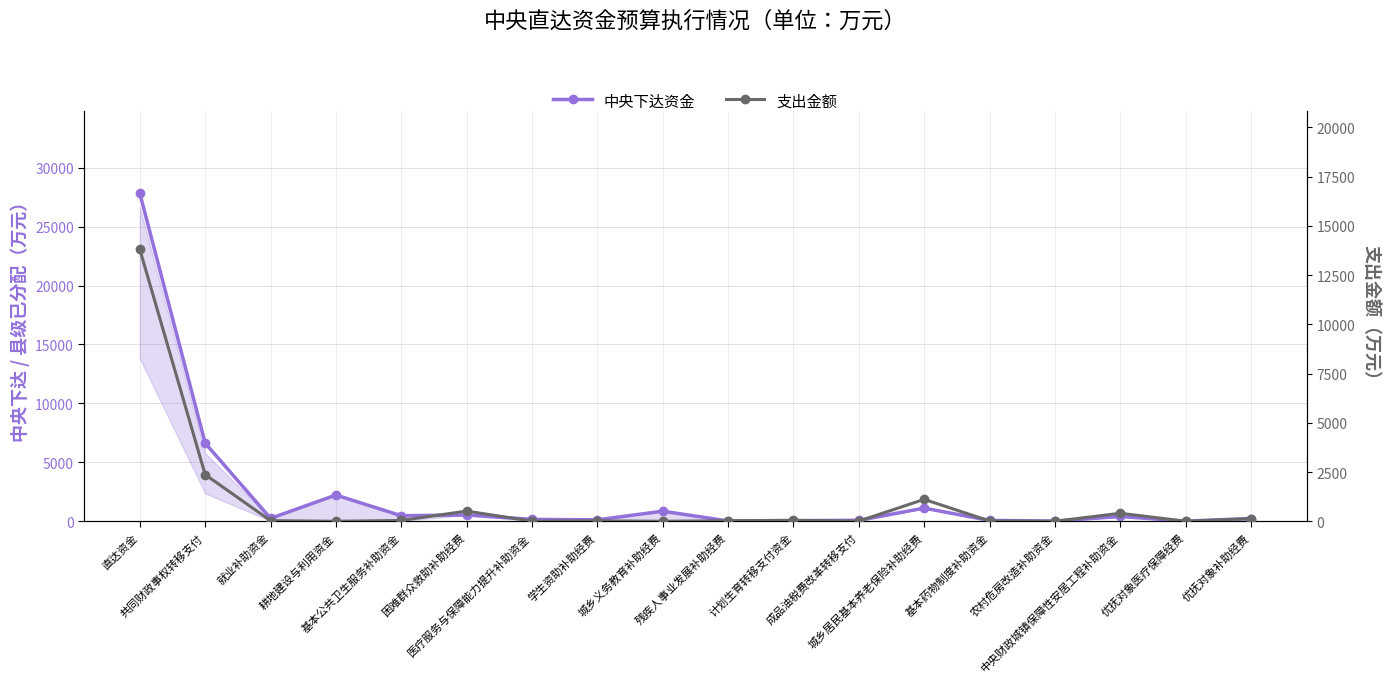

What is the spread (max minus min) of values at 成品油税费改革转移支付?

75.6